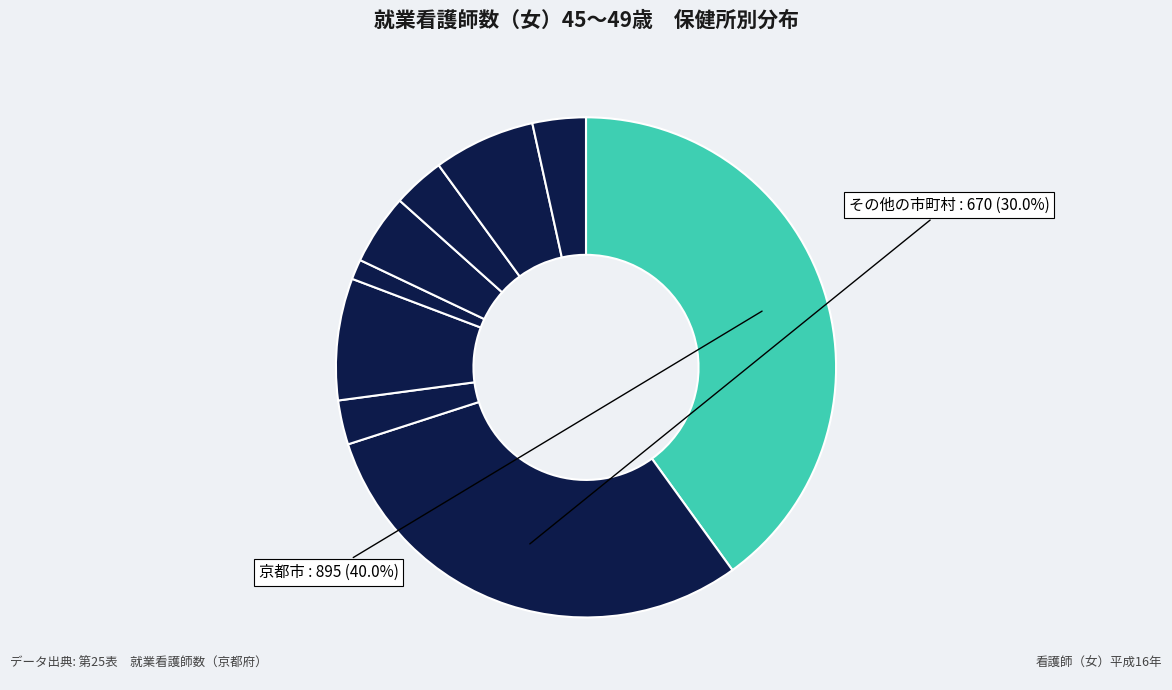

Count the number of slices in the pie.

9